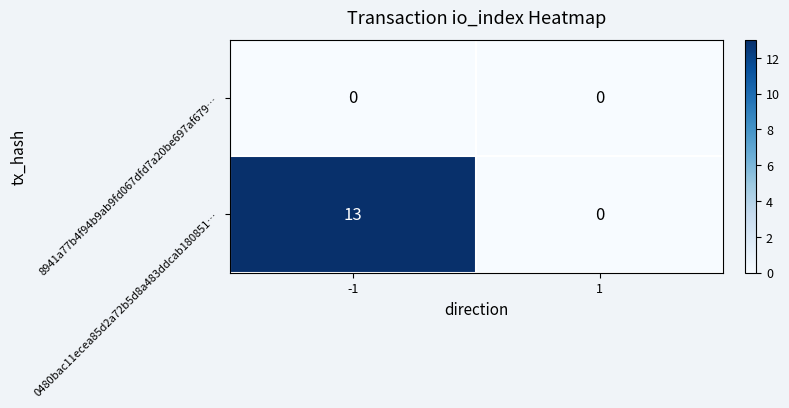

Which series has the largest total across all categories?

0480bac11ecea85d2a72b5d8a483ddcab180851…